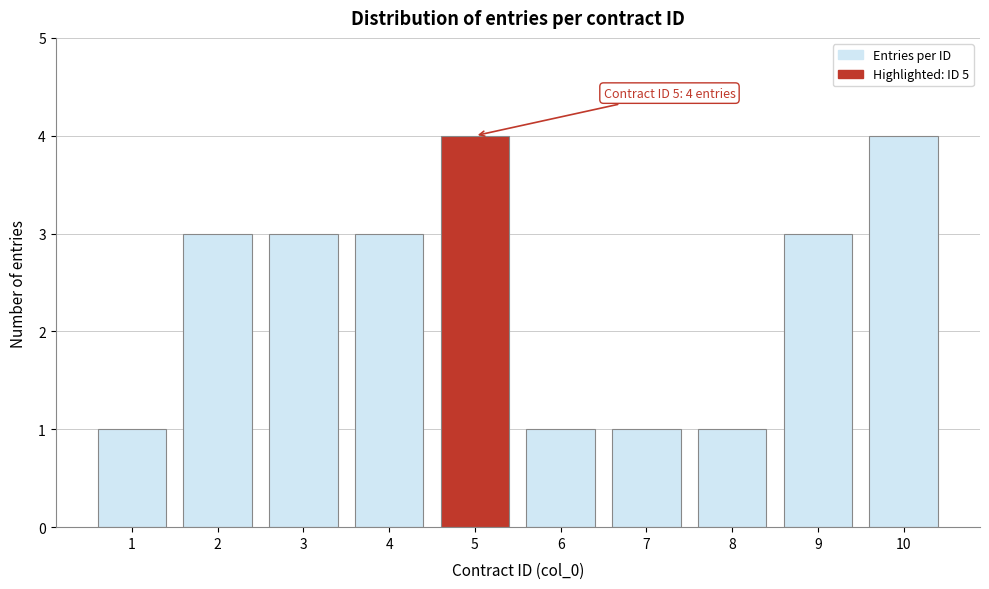

Reading left to right, list all the values displayed in this chart.

1=1	2=3	3=3	4=3	5=4	6=1	7=1	8=1	9=3	10=4